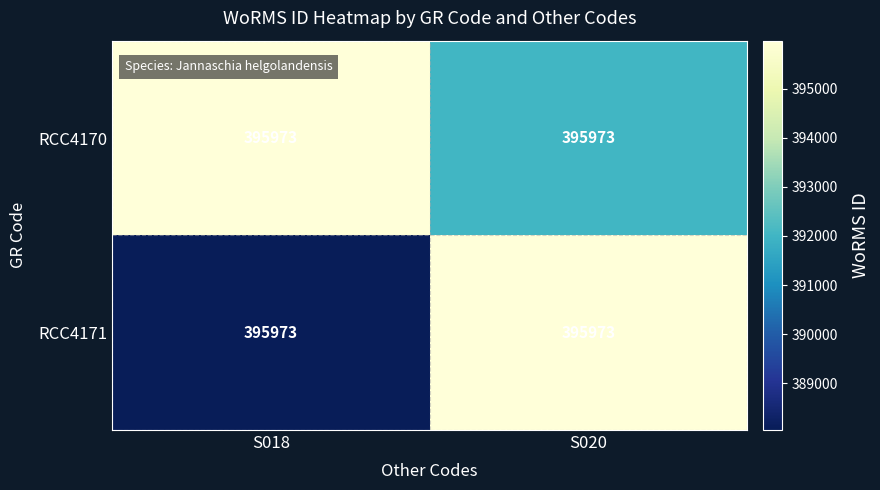

What is the sum of all RCC4170 values?

787986.3